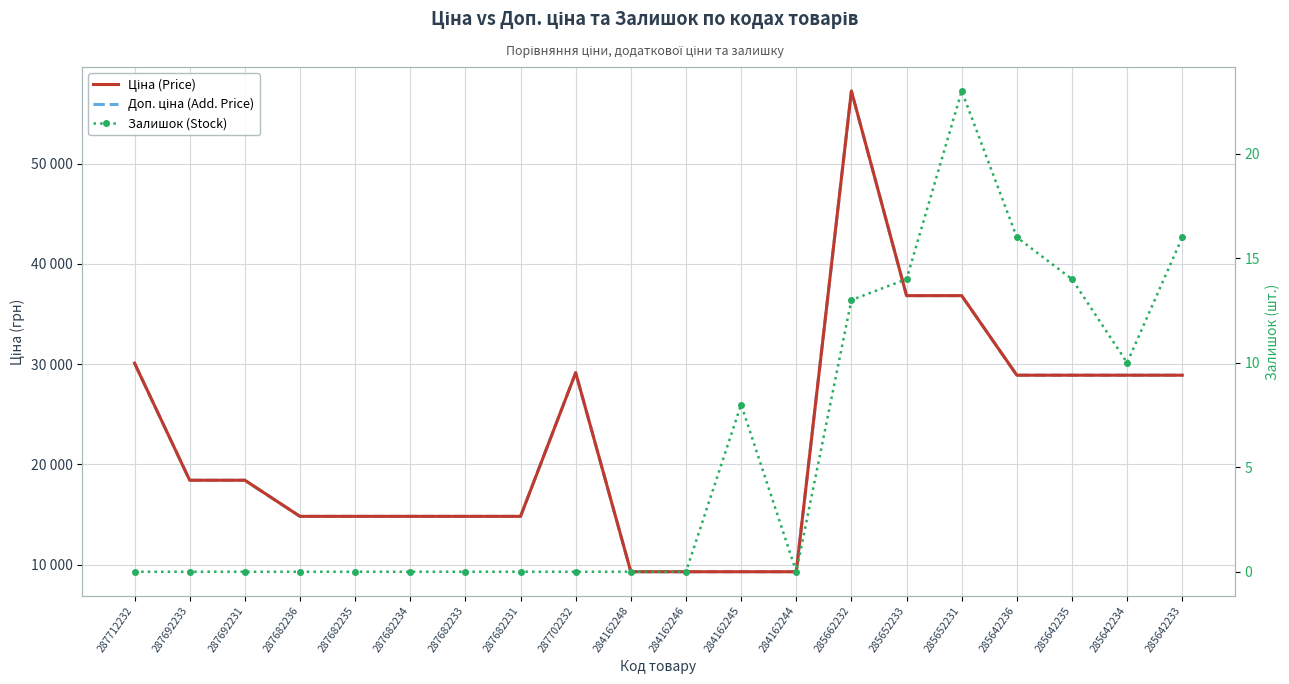

At which label does Доп. ціна (Add. Price) reach its peak?

285662232